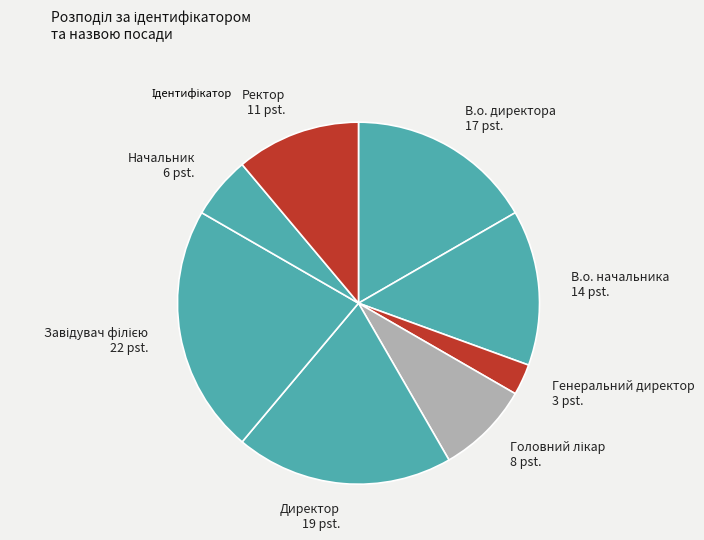

Between Генеральний директор 3 pst. and Начальник 6 pst., which is larger?

Начальник 6 pst.